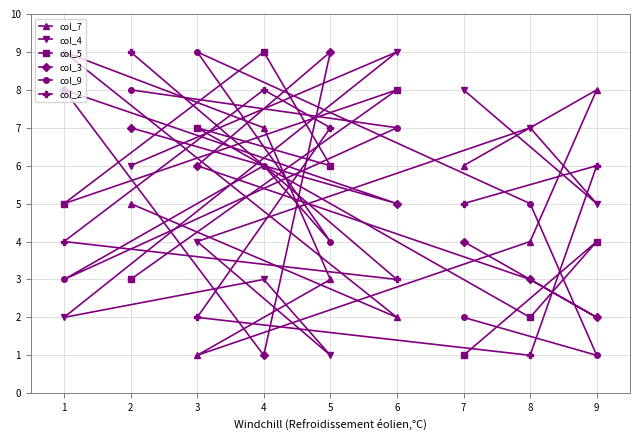

Which series has the widest spread of values?

col_7